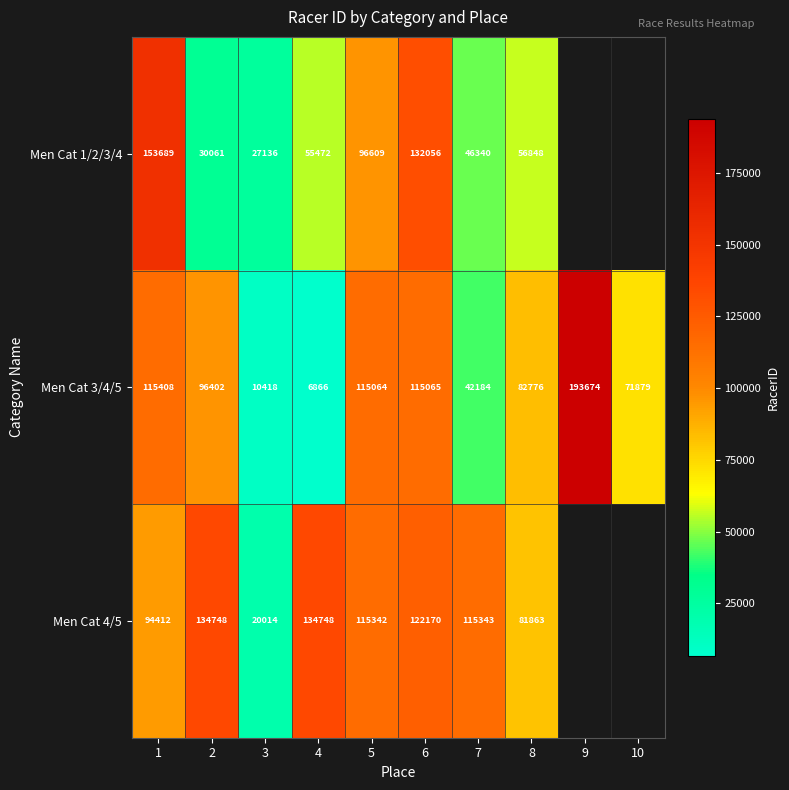

At how many categories does at least one series exceed 94607?

7